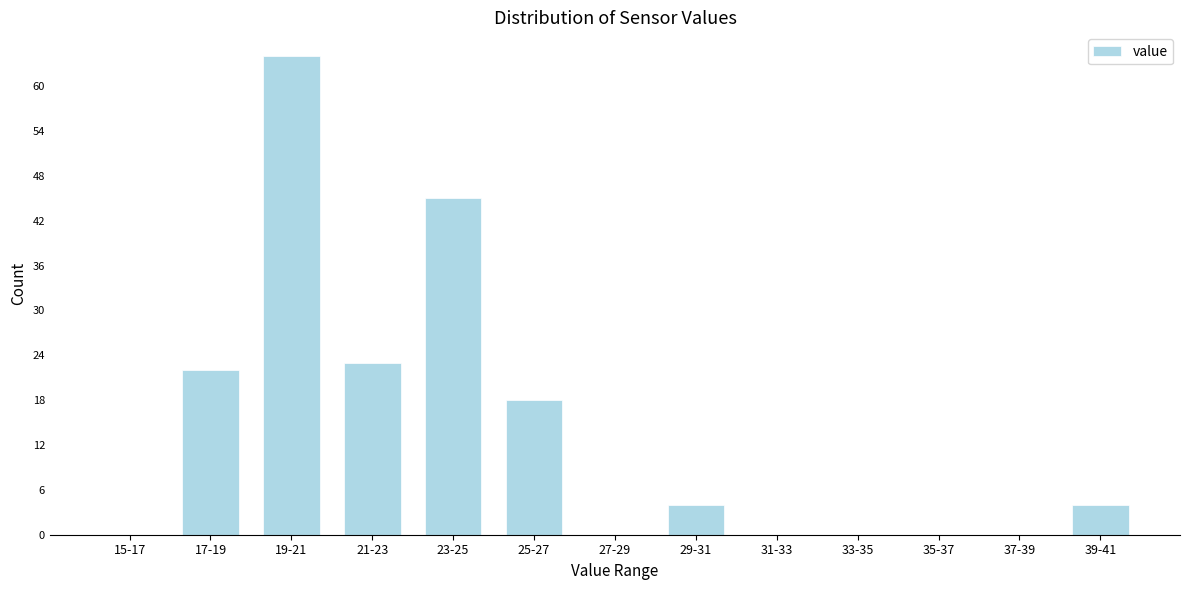

Reading right to left, list all the values displayed in this chart.

39-41=4	37-39=0	35-37=0	33-35=0	31-33=0	29-31=4	27-29=0	25-27=18	23-25=45	21-23=23	19-21=64	17-19=22	15-17=0